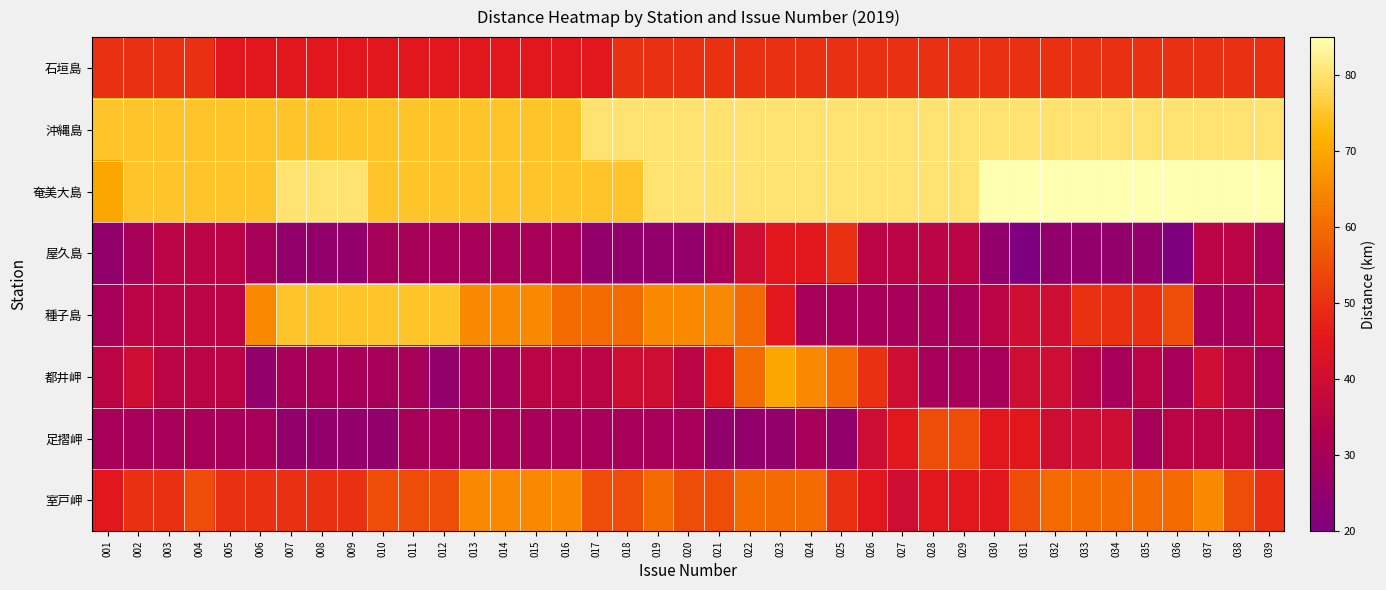

Reading right to left, extract all data points from this chart.

石垣島: 039=50	038=50	037=50	036=50	035=50	034=50	033=50	032=50	031=50	030=50	029=50	028=50	027=50	026=50	025=50	024=50	023=50	022=50	021=50	020=50	019=50	018=50	017=45	016=45	015=45	014=45	013=45	012=45	011=45	010=45	009=45	008=45	007=45	006=45	005=45	004=50	003=50	002=50	001=50
沖縄島: 039=80	038=80	037=80	036=80	035=80	034=80	033=80	032=80	031=80	030=80	029=80	028=80	027=80	026=80	025=80	024=80	023=80	022=80	021=80	020=80	019=80	018=80	017=80	016=75	015=75	014=75	013=75	012=75	011=75	010=75	009=75	008=75	007=75	006=75	005=75	004=75	003=75	002=75	001=75
奄美大島: 039=85	038=85	037=85	036=85	035=85	034=85	033=85	032=85	031=85	030=85	029=80	028=80	027=80	026=80	025=80	024=80	023=80	022=80	021=80	020=80	019=80	018=75	017=75	016=75	015=75	014=75	013=75	012=75	011=75	010=75	009=80	008=80	007=80	006=75	005=75	004=75	003=75	002=75	001=70
屋久島: 039=30	038=35	037=35	036=20	035=25	034=25	033=25	032=25	031=20	030=25	029=35	028=35	027=35	026=35	025=50	024=45	023=45	022=40	021=30	020=25	019=25	018=25	017=25	016=30	015=30	014=30	013=30	012=30	011=30	010=30	009=25	008=25	007=25	006=30	005=35	004=35	003=35	002=30	001=25
種子島: 039=35	038=30	037=30	036=55	035=50	034=50	033=50	032=40	031=40	030=35	029=30	028=30	027=30	026=30	025=30	024=30	023=45	022=60	021=65	020=65	019=65	018=60	017=60	016=60	015=65	014=65	013=65	012=75	011=75	010=75	009=75	008=75	007=75	006=65	005=35	004=35	003=35	002=35	001=30
都井岬: 039=30	038=35	037=40	036=30	035=35	034=30	033=35	032=40	031=40	030=30	029=30	028=30	027=40	026=50	025=60	024=65	023=70	022=60	021=45	020=35	019=40	018=40	017=35	016=35	015=35	014=30	013=30	012=25	011=30	010=30	009=30	008=30	007=30	006=25	005=35	004=35	003=35	002=40	001=35
足摺岬: 039=30	038=35	037=35	036=35	035=30	034=40	033=40	032=40	031=45	030=45	029=55	028=55	027=45	026=40	025=25	024=30	023=25	022=25	021=25	020=30	019=30	018=30	017=30	016=30	015=30	014=30	013=30	012=30	011=30	010=25	009=25	008=25	007=25	006=30	005=30	004=30	003=30	002=30	001=30
室戸岬: 039=50	038=55	037=65	036=60	035=60	034=60	033=60	032=60	031=55	030=45	029=45	028=45	027=40	026=45	025=50	024=60	023=60	022=60	021=55	020=55	019=60	018=55	017=55	016=65	015=65	014=65	013=65	012=55	011=55	010=55	009=50	008=50	007=50	006=50	005=50	004=55	003=50	002=50	001=45